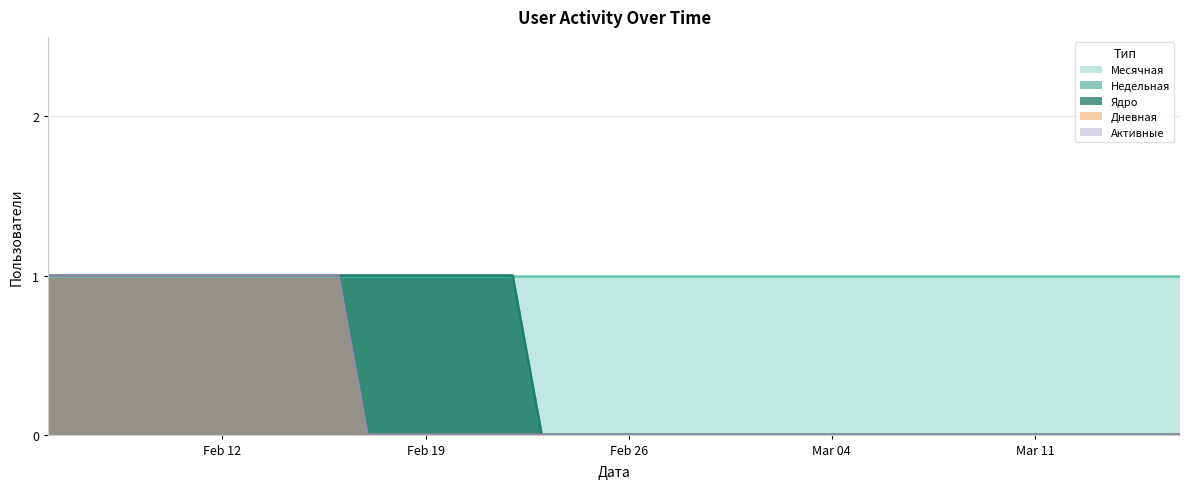

Which series has the widest spread of values?

Дневная